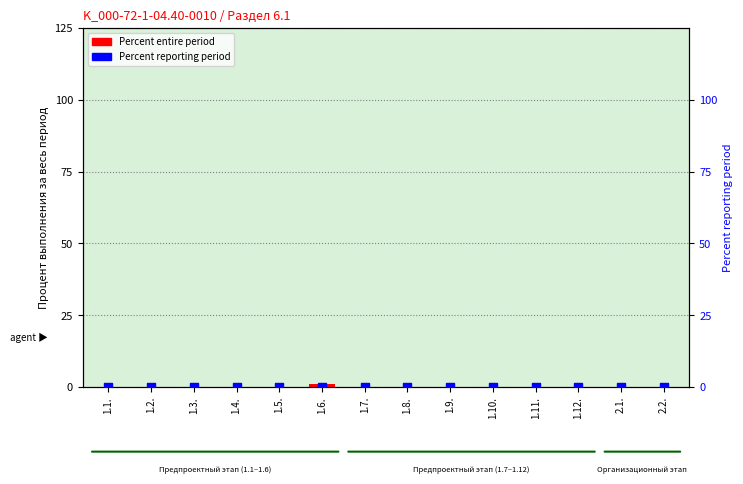

At which category is the sum across all series the highest?

1.6.